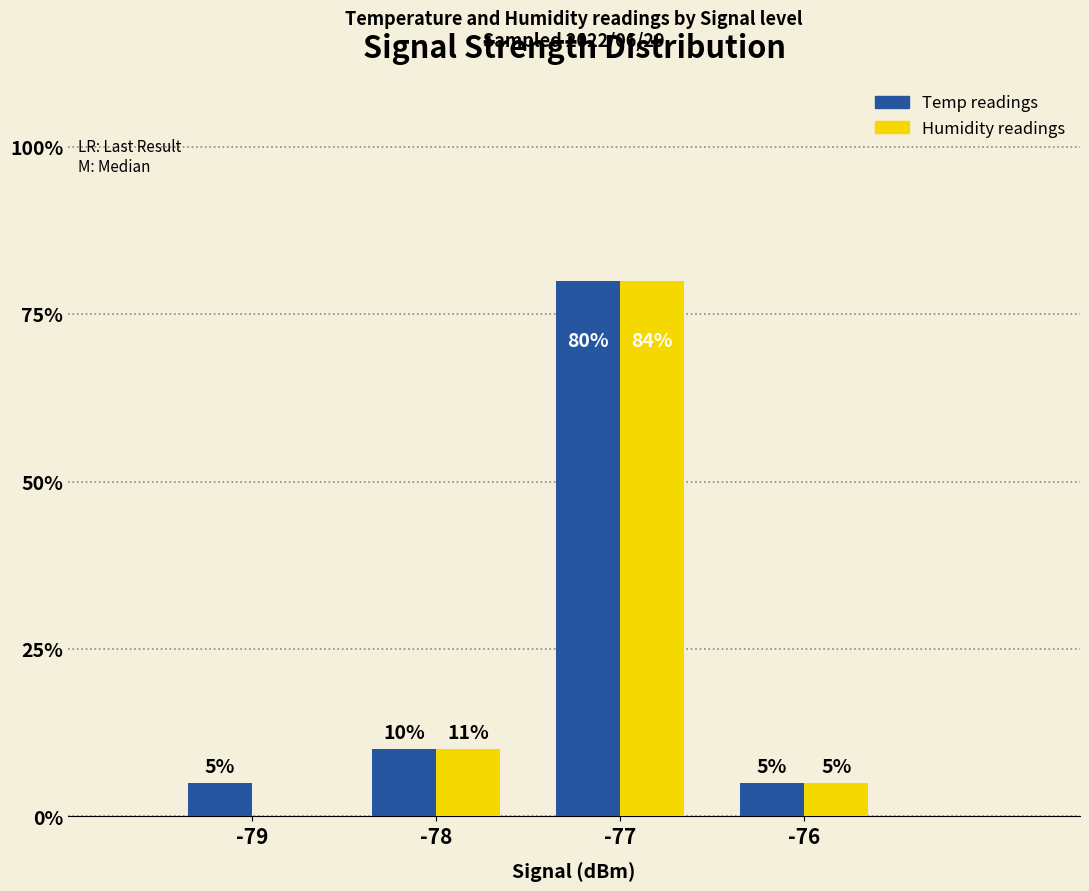

Between -76 and -79, which is larger?

-76